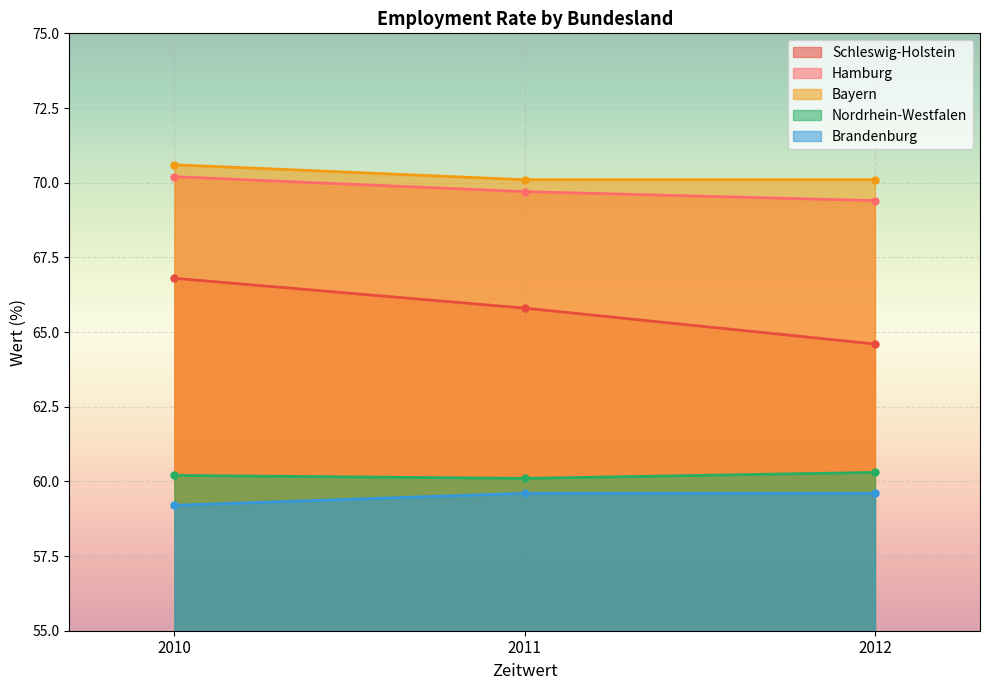

Rank the series by their maximum value, from lowest to highest.

Brandenburg, Nordrhein-Westfalen, Schleswig-Holstein, Hamburg, Bayern